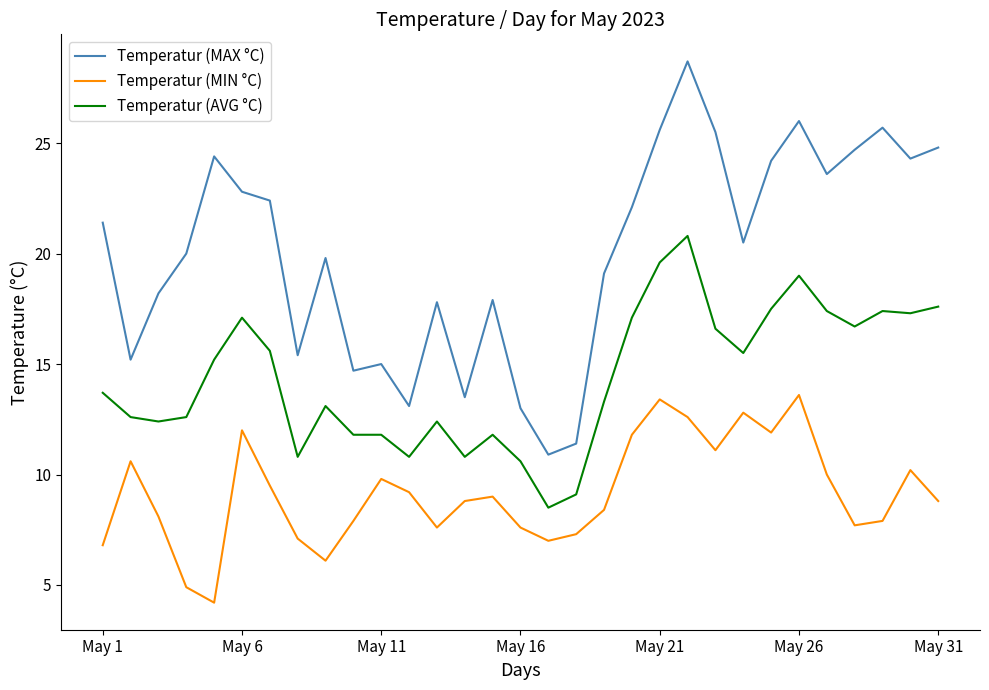

What is the greatest value displayed?

28.7